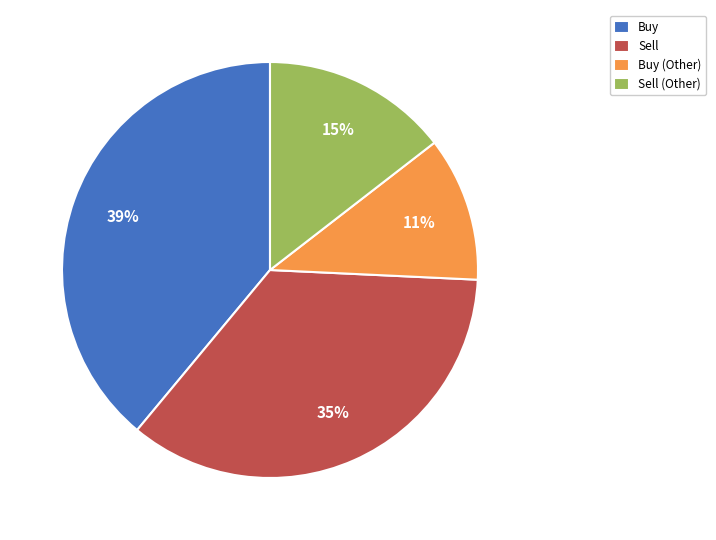

Is there a majority slice in this chart?

No